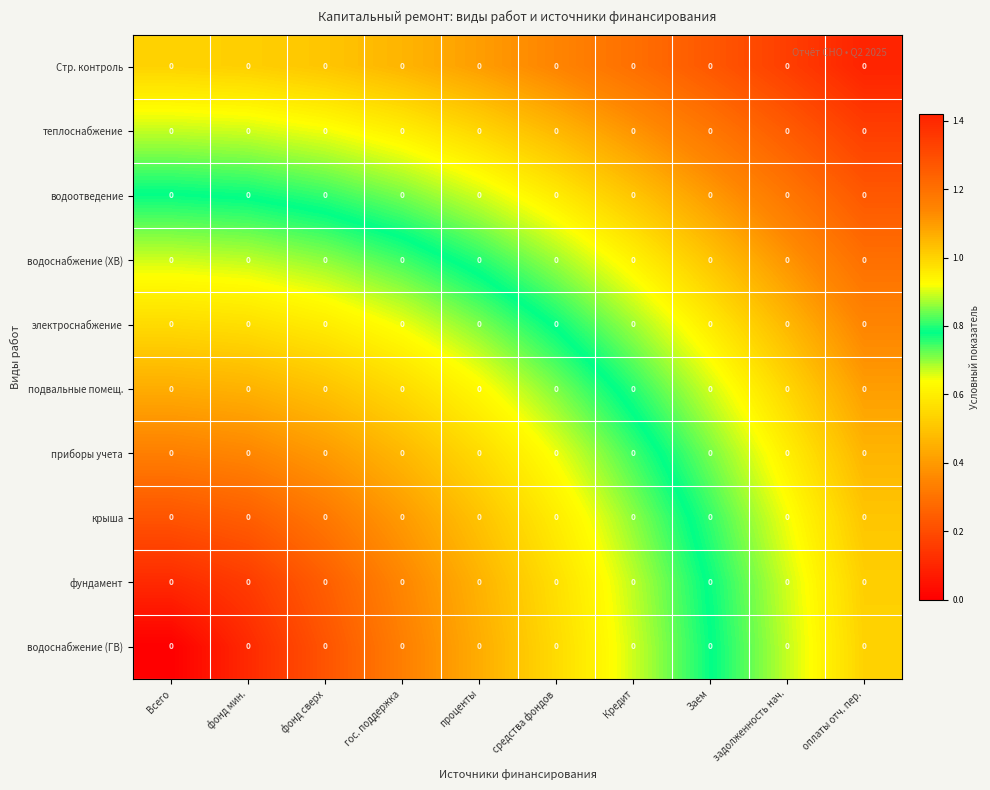

What is the difference between the крыша values at Всего and Заем?

0.6